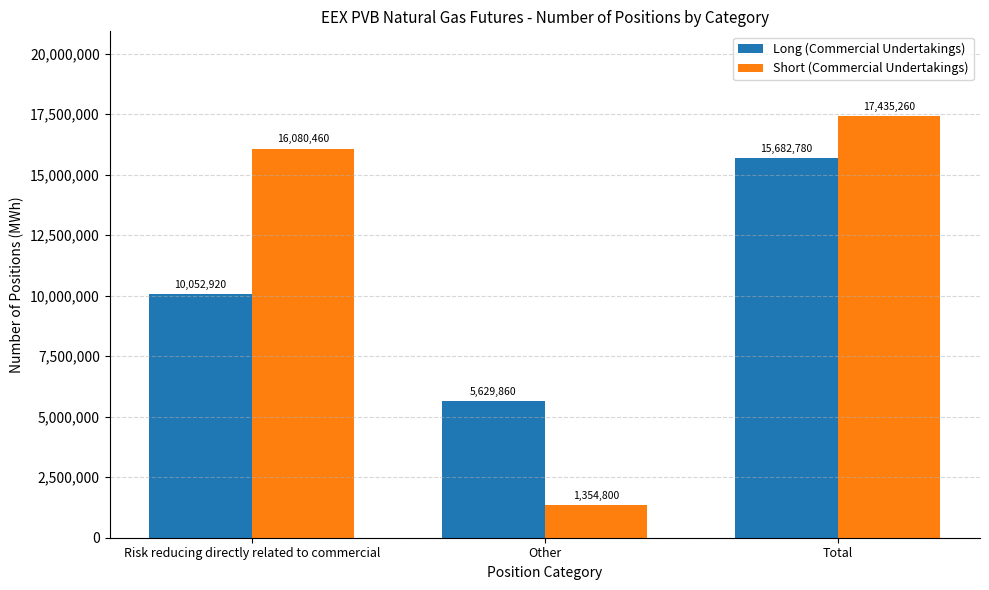

Reading left to right, extract all data points from this chart.

Long (Commercial Undertakings): 10052920	5629860	15682780
Short (Commercial Undertakings): 16080460	1354800	17435260